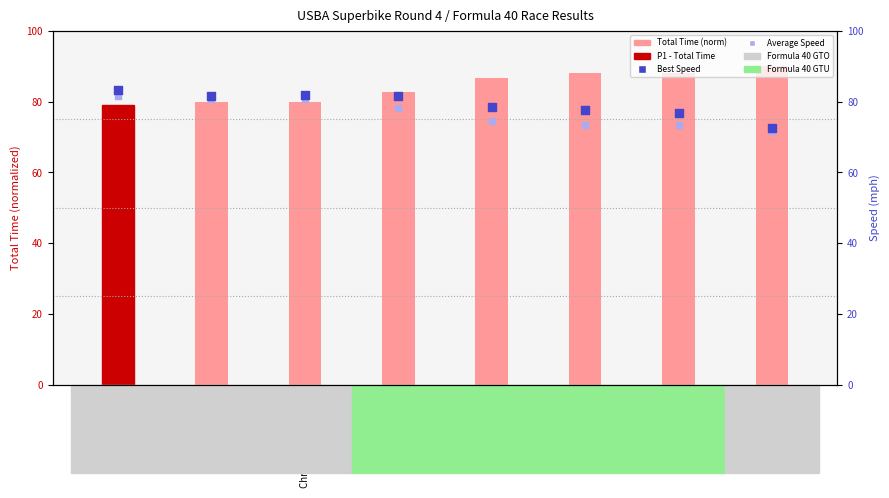

What is the total value across all series at Alex Zinaich?

242.2